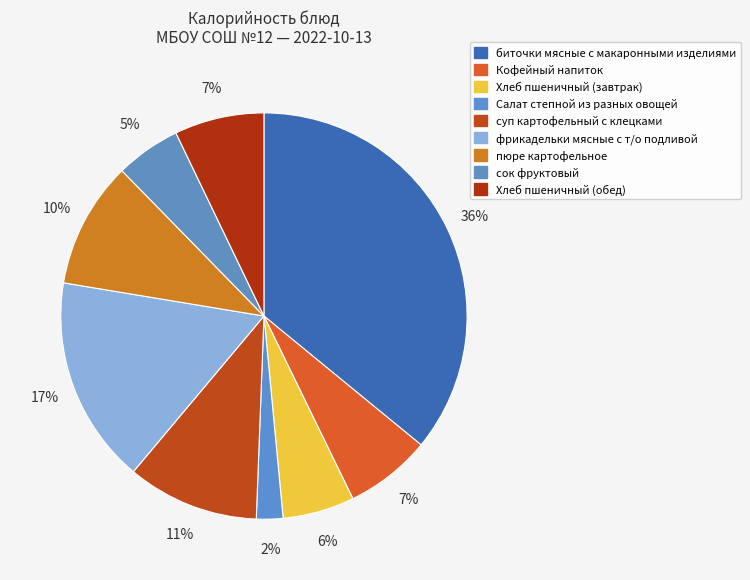

How many slices are in this pie chart?

9